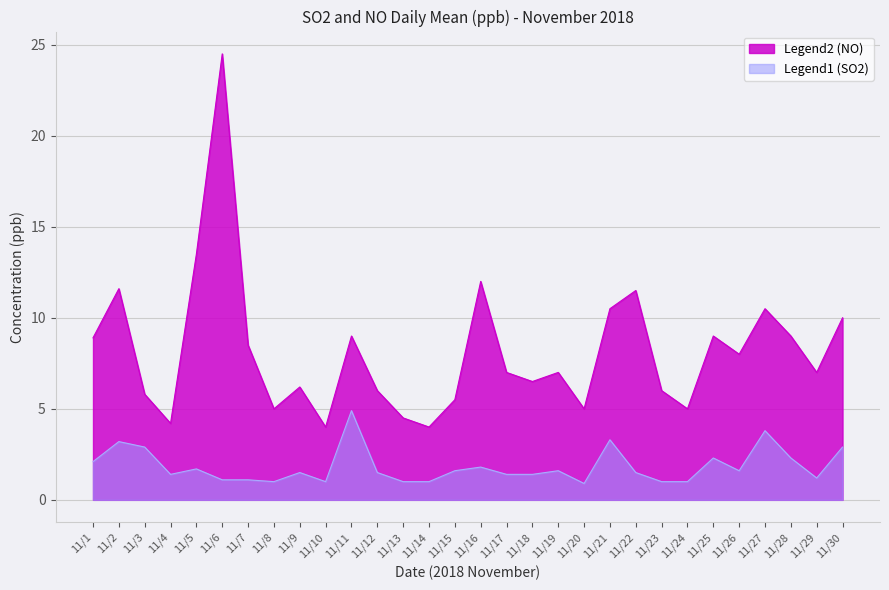

Reading right to left, list all the values displayed in this chart.

SO2 daily mean: 2.9	1.2	2.3	3.8	1.6	2.3	1.0	1.0	1.5	3.3	0.9	1.6	1.4	1.4	1.8	1.6	1.0	1.0	1.5	4.9	1.0	1.5	1.0	1.1	1.1	1.7	1.4	2.9	3.2	2.1
NO daily mean: 10.0	7.0	9.0	10.5	8.0	9.0	5.0	6.0	11.5	10.5	5.0	7.0	6.5	7.0	12.0	5.5	4.0	4.5	6.0	9.0	4.0	6.2	5.0	8.5	24.5	13.5	4.2	5.8	11.6	8.9